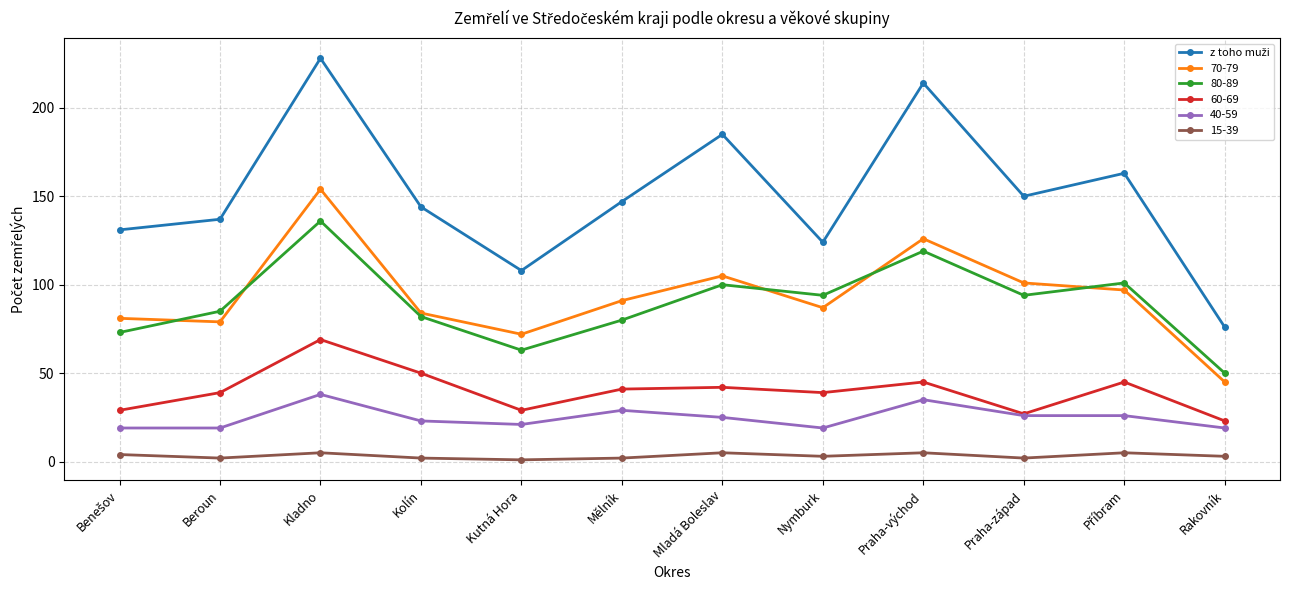

The 70-79 series shows 91 at Mělník. True or false?

True